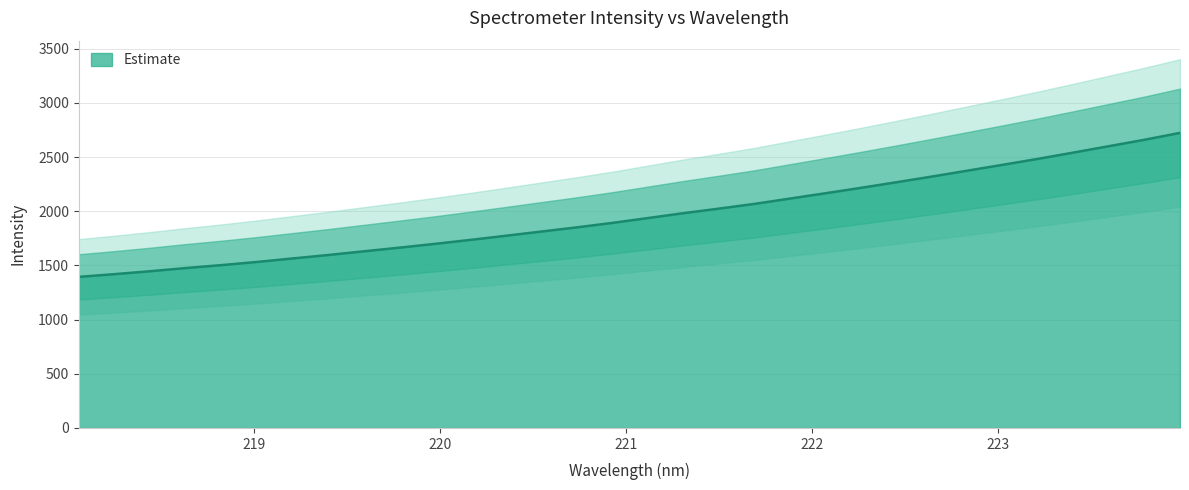

What position from the right is 219.589?

24